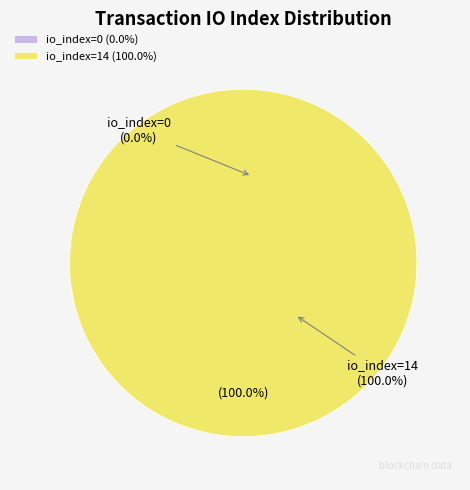

Rank the categories by value from lowest to highest.

direction=-1 (io_index=0), direction=1 (io_index=14)